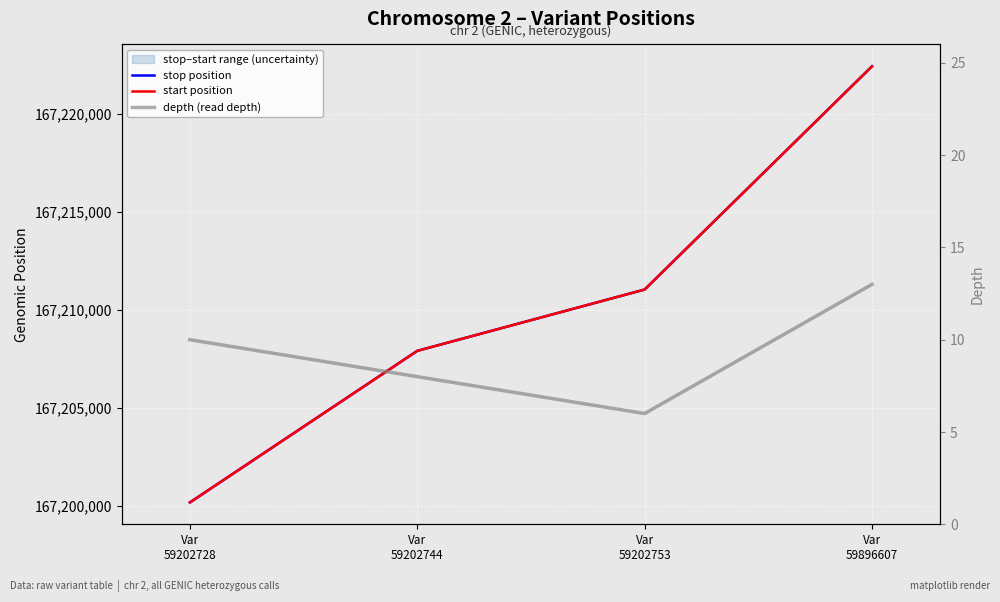

True or false: depth (read depth) and stop position intersect in this chart.

False